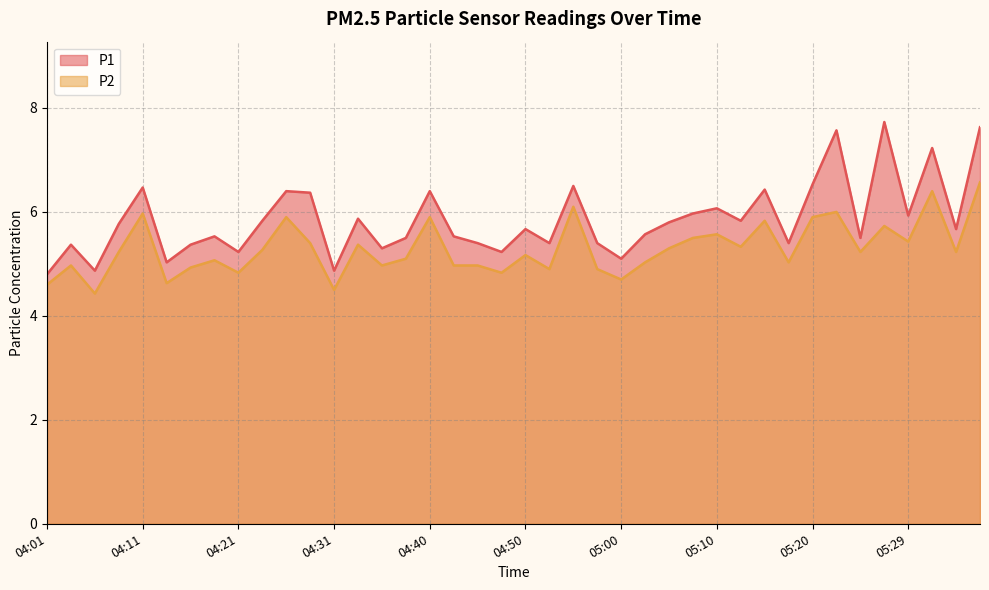

What is the lowest value of the P2 series?

4.4